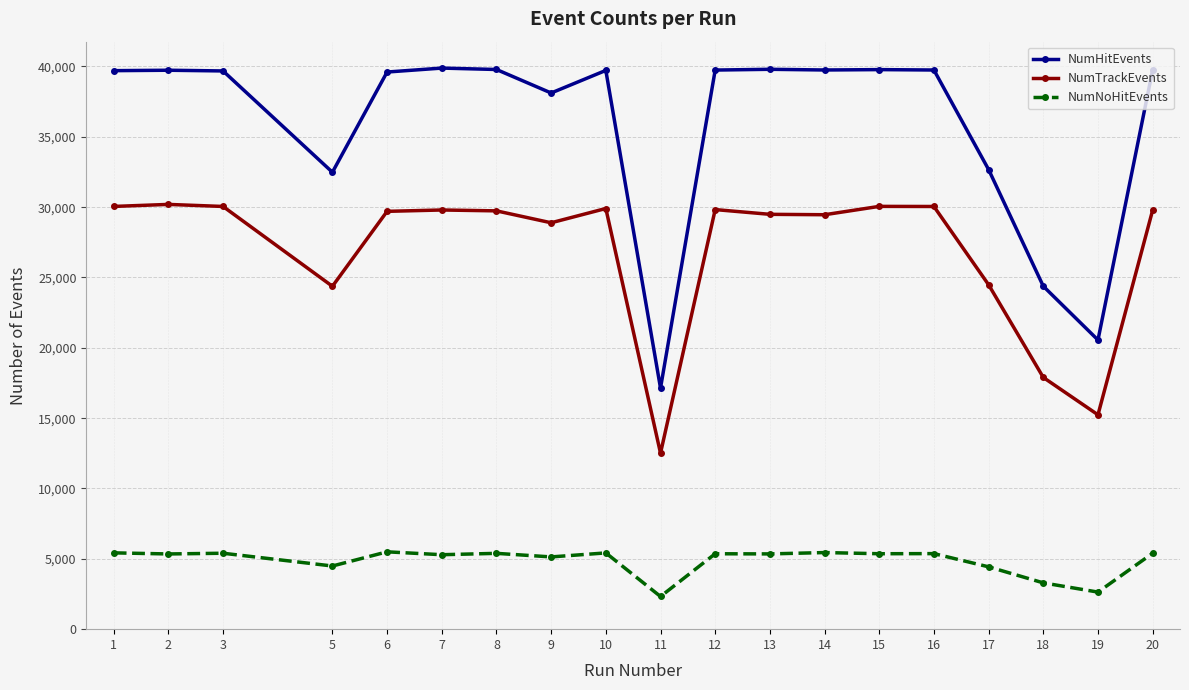

What are all the series names shown in the legend?

NumHitEvents, NumTrackEvents, NumNoHitEvents